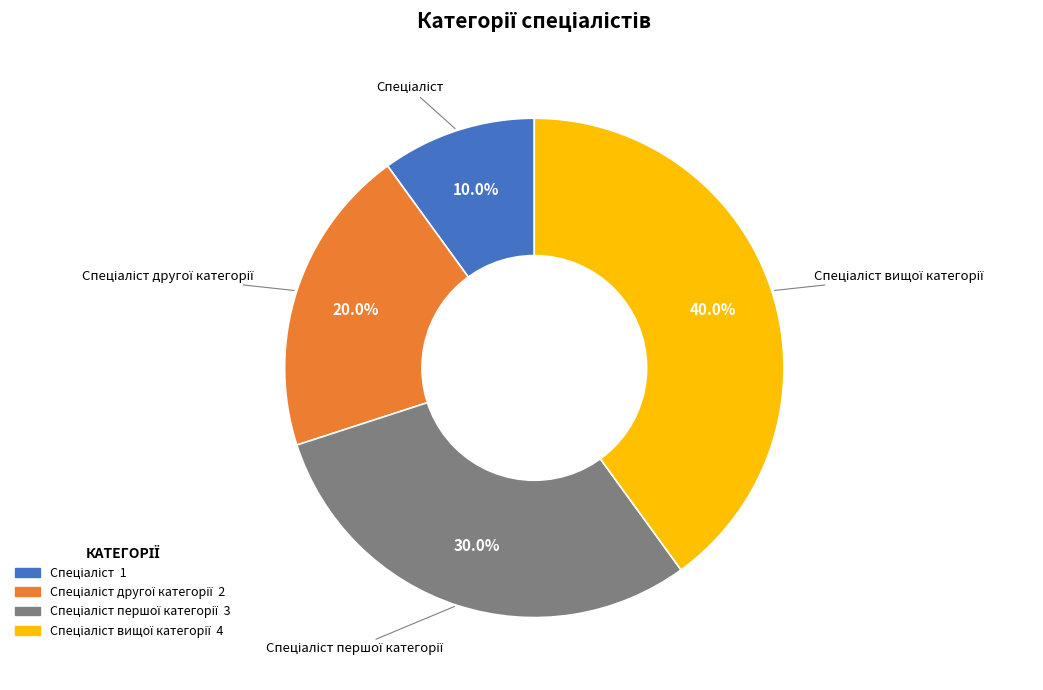

How many segments does this pie chart have?

4